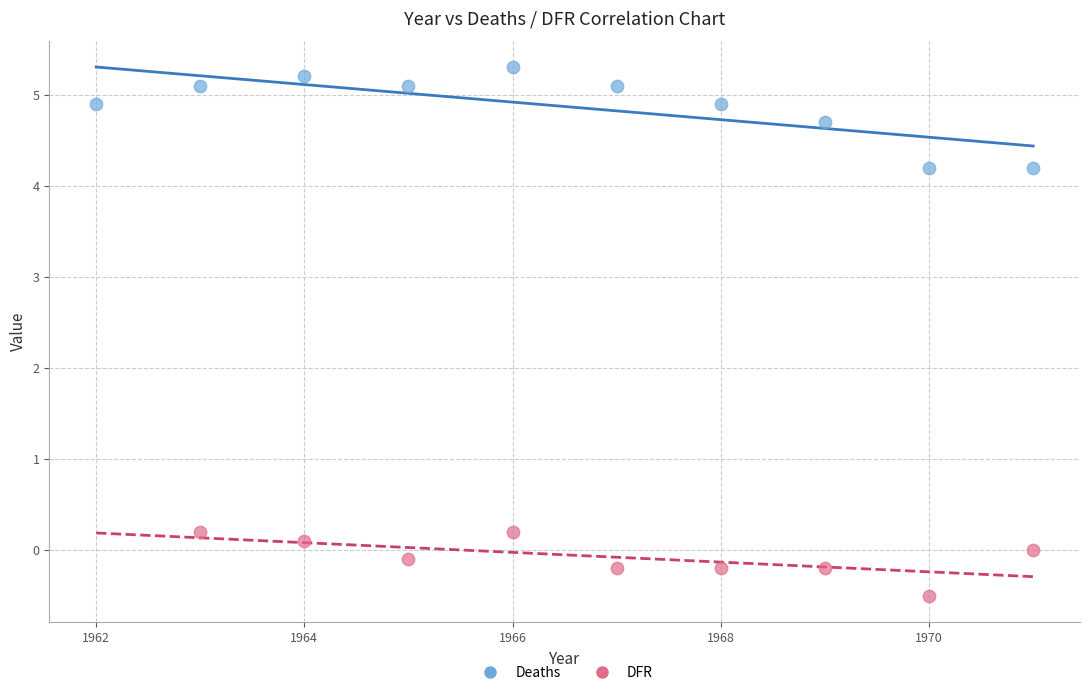

Which series has the largest Y range (max minus min)?

Deaths